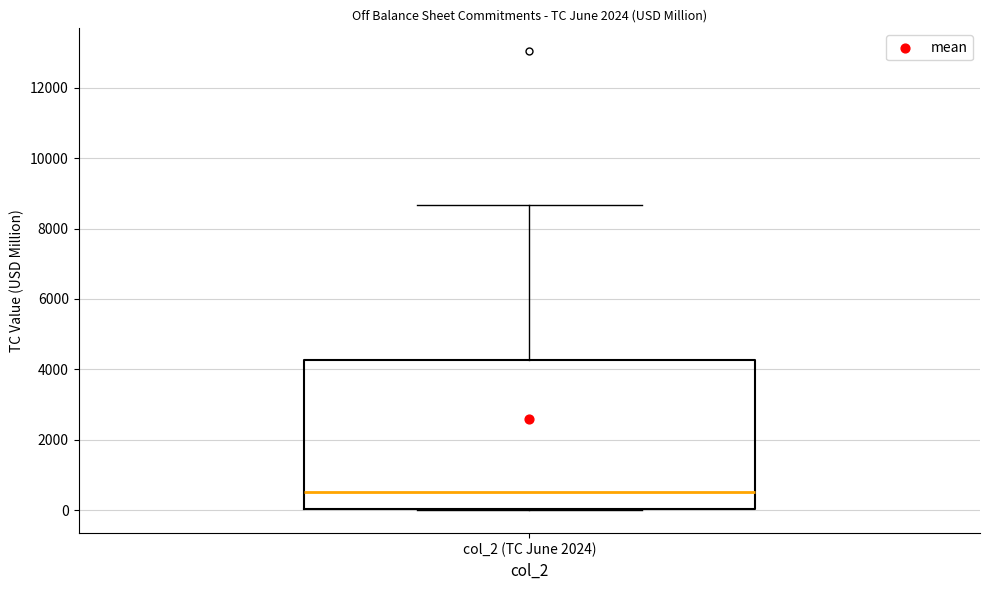

Transcribe this box plot: give where the median line is, the range the box spans, and where the two whiskers end, as read against the y-axis. The values are not printed on the chart, so give them approximately, as read against the axis.

median 600, box 0 to 4200, whiskers 0 to 8600